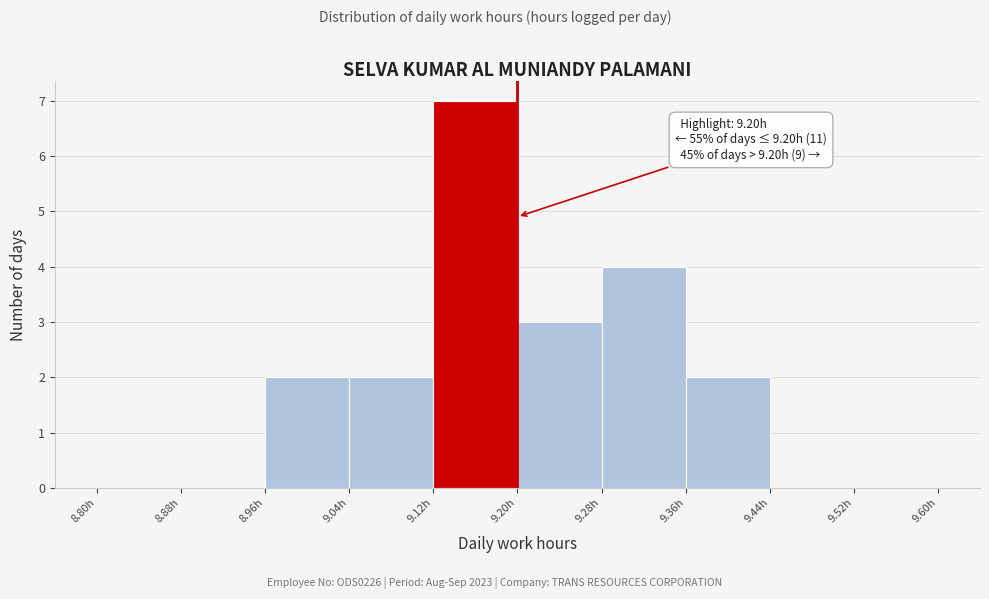

Which range on the x-axis has the tallest bar?

9.12 to 9.20